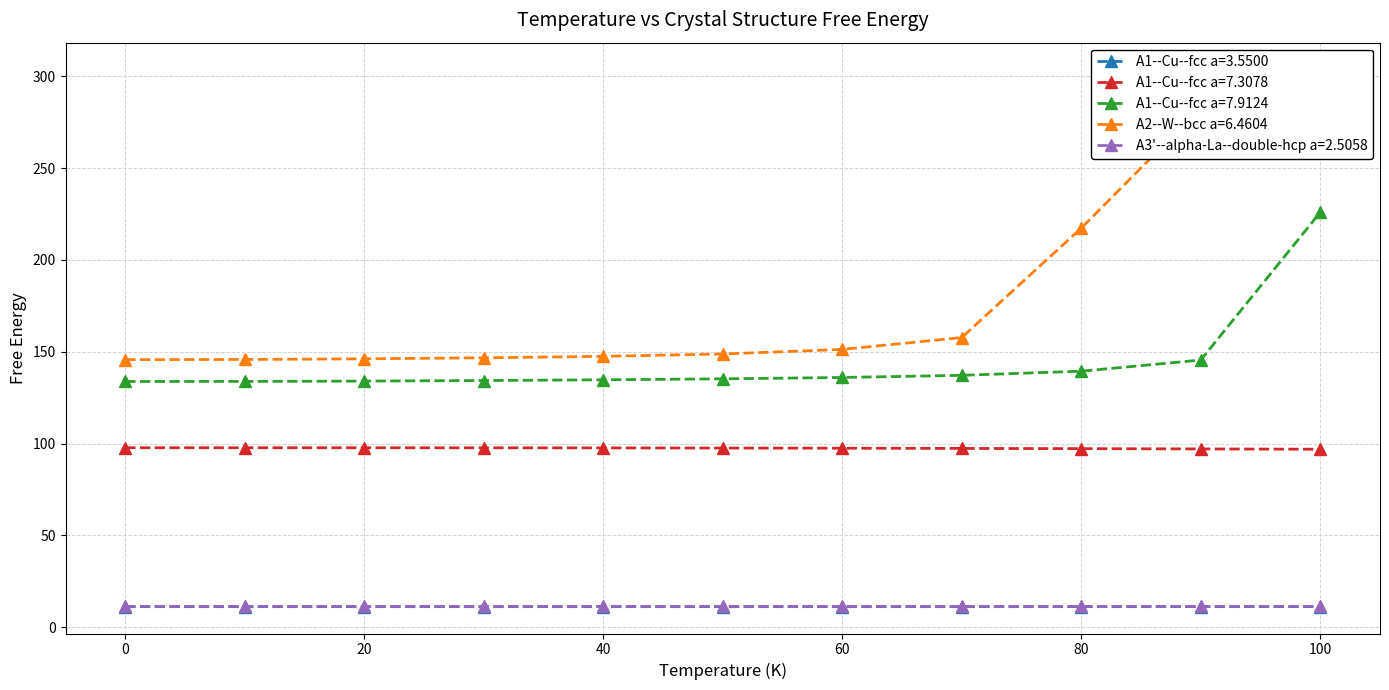

Does the chart display data point markers on the line(s)?

Yes